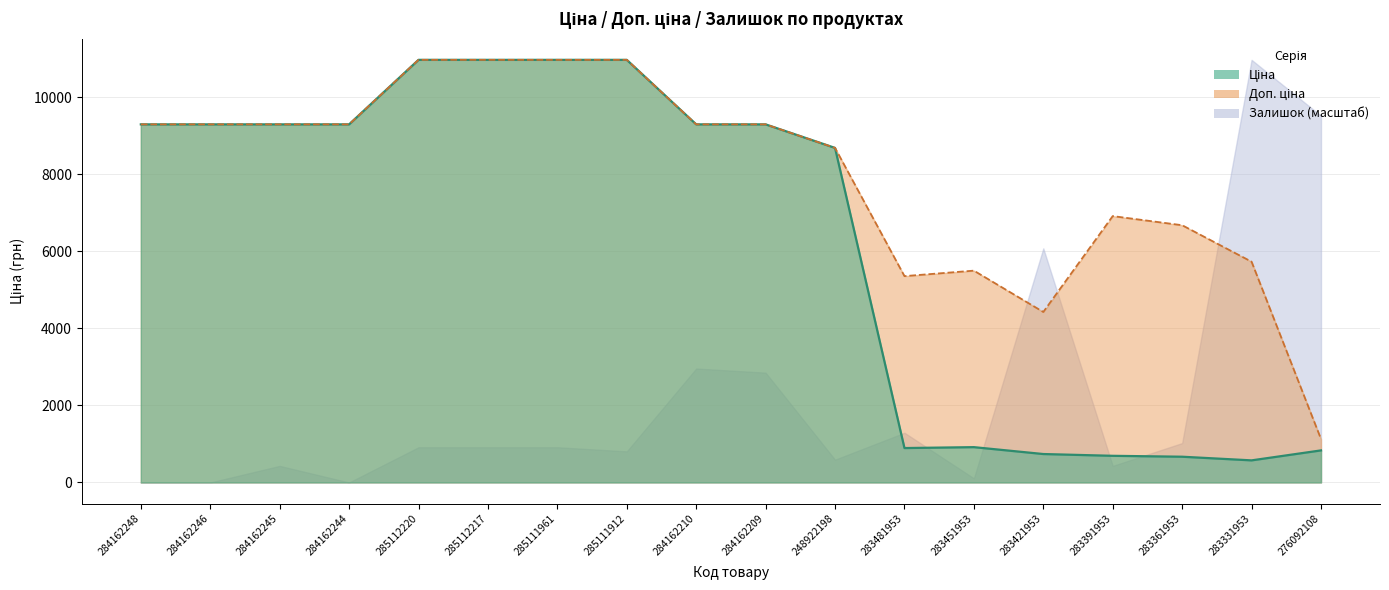

Is it true that Ціна equals 9290.5 at 284162209?

True